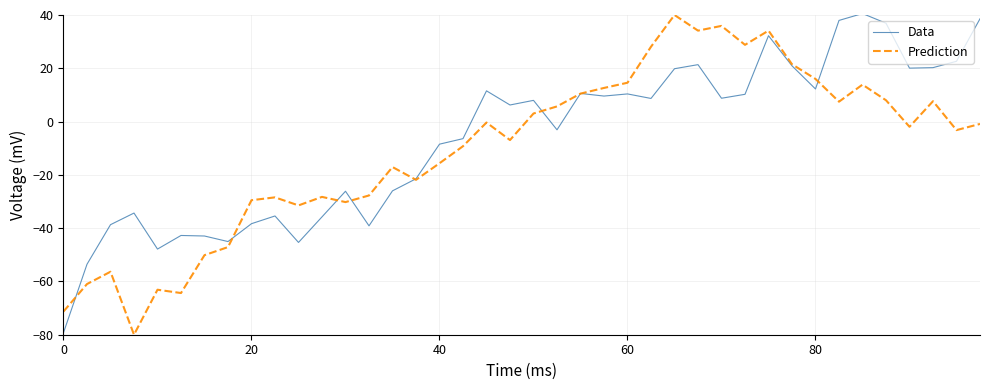

What is the maximum value for Data?

40.5